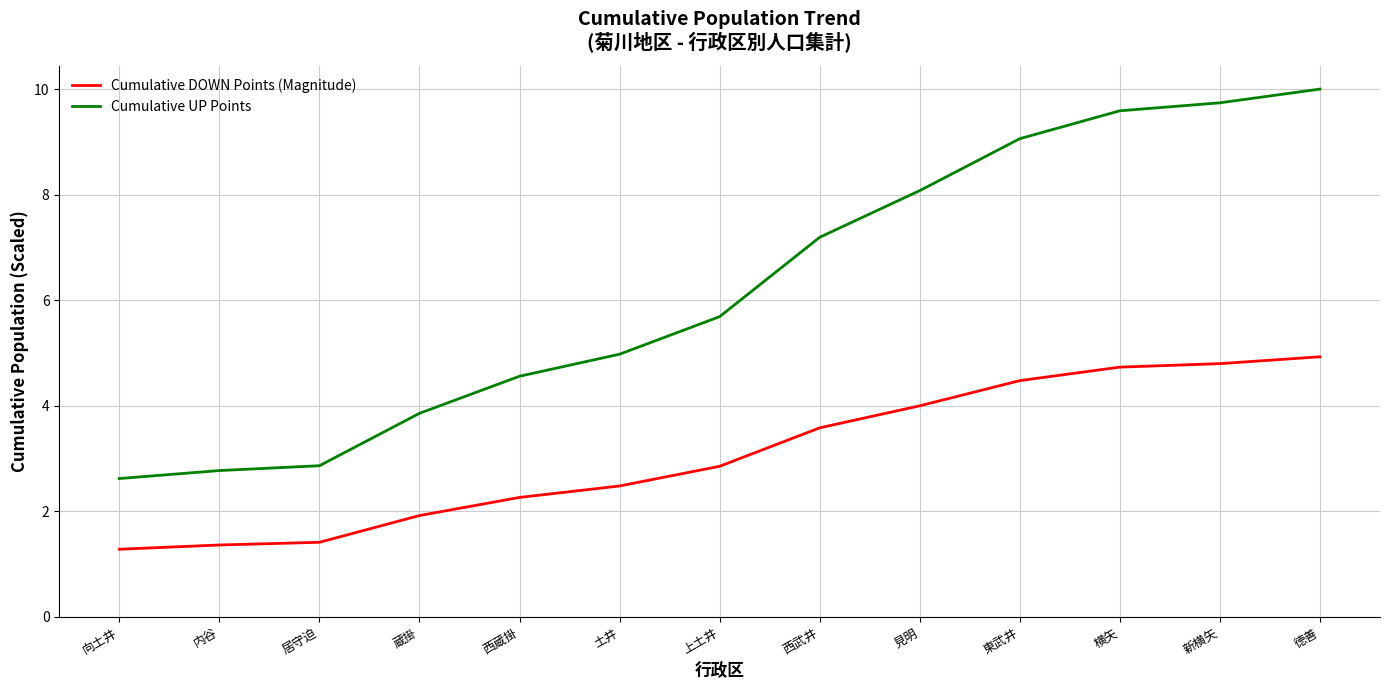

Is this an area chart (filled region under the line)?

No